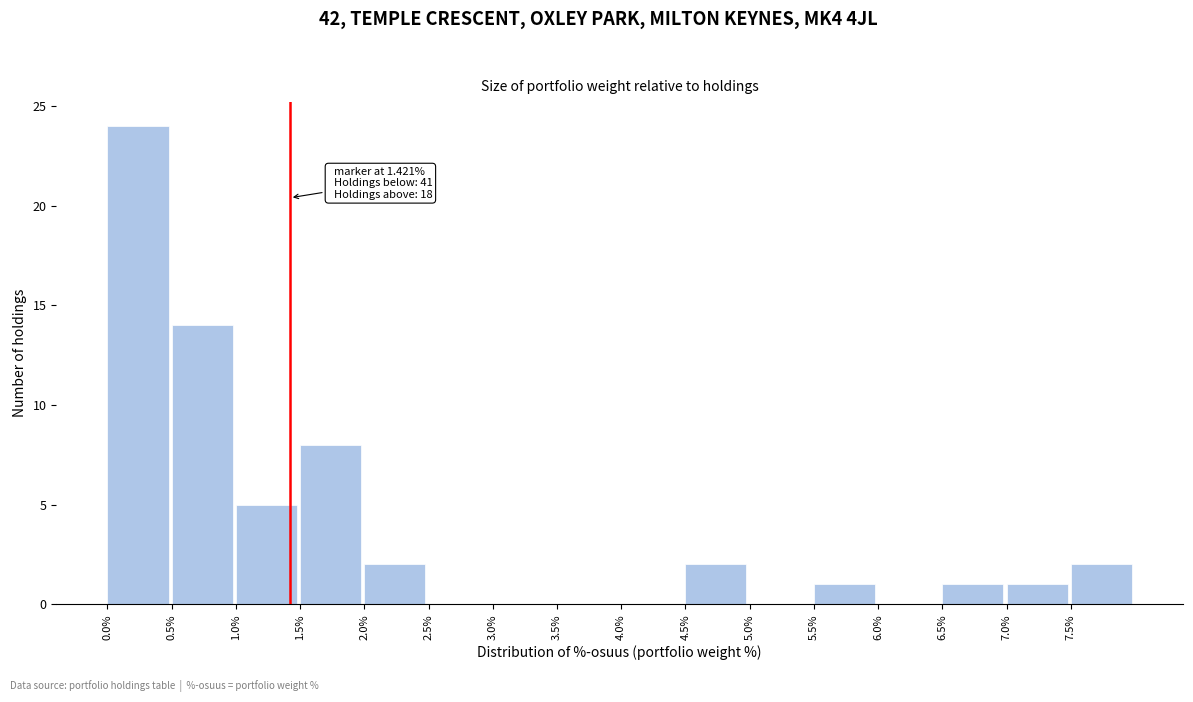

Over which range of the x-axis is the bar tallest?

0.0 to 0.5